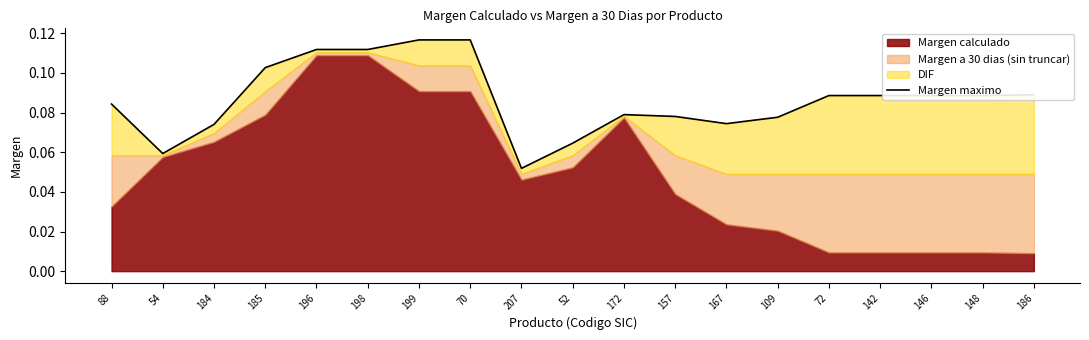

List the labels in order of value, largest first.

199, 70, 196, 198, 185, 186, 72, 142, 146, 148, 88, 172, 157, 109, 167, 184, 52, 54, 207